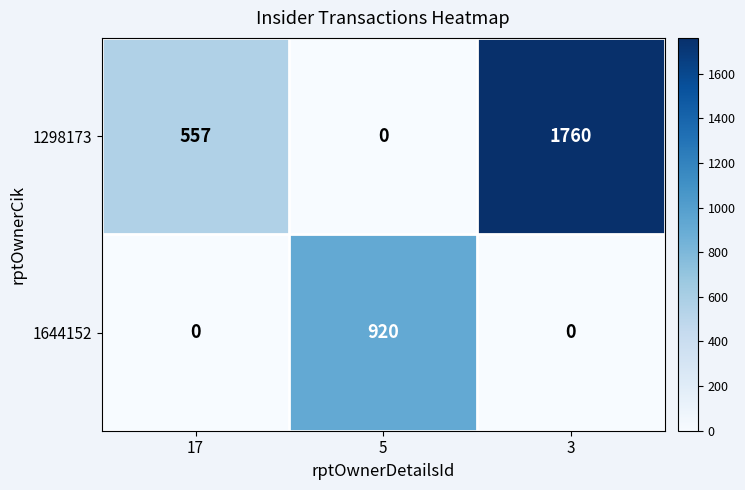

What is the spread (max minus min) of values at 5?

920